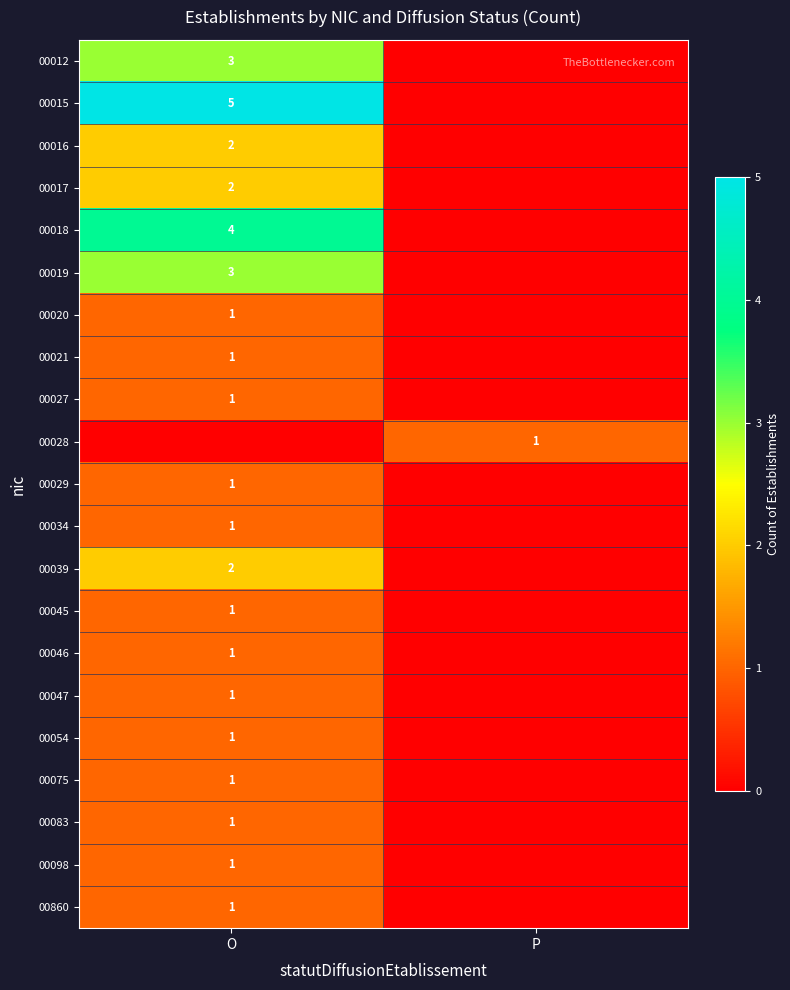

Which has a higher value, P or O?

O